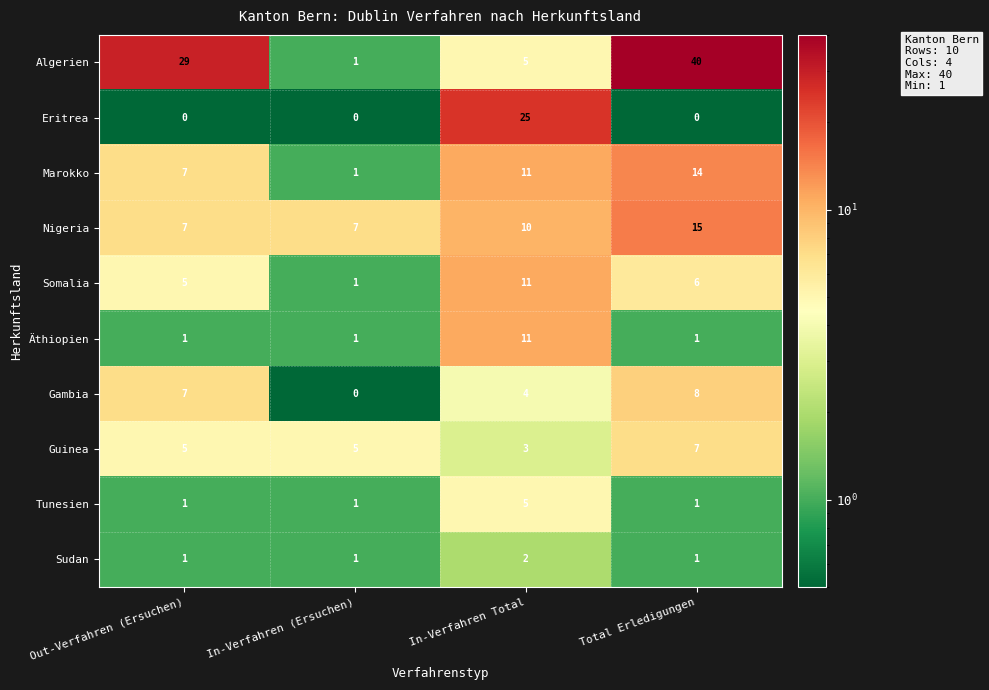

The Nigeria series shows 6 at In-Verfahren Total. True or false?

False